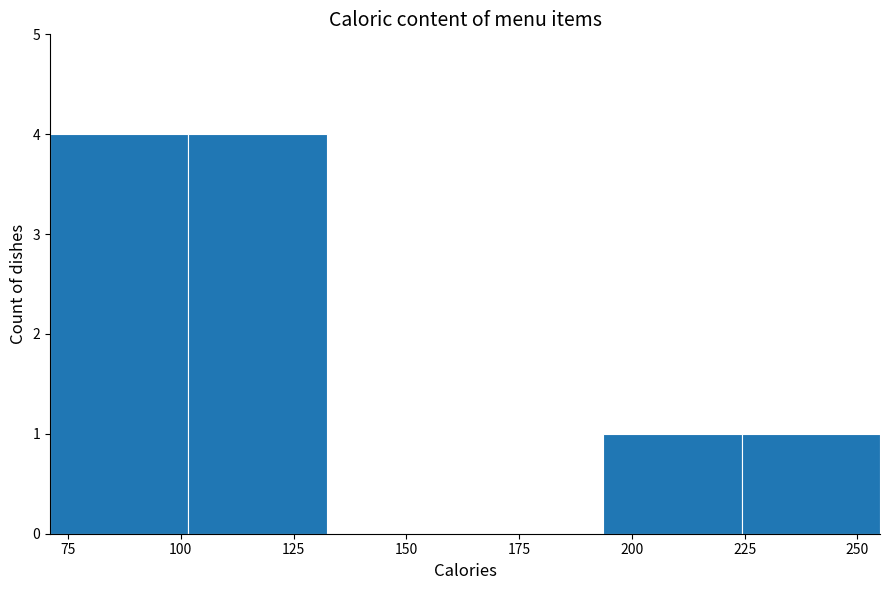

How tall is the bar that spans 195 to 225 on the x-axis? Neither the bar edges nor the heights are printed on the chart, so give them approximately, as read against the axes.

1